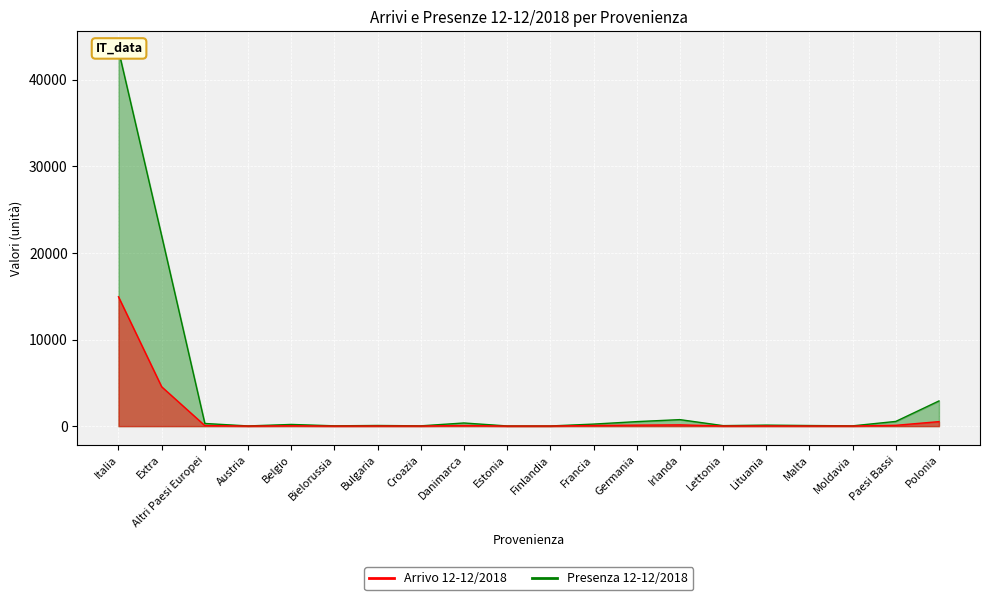

Is the value of Presenza 12-12/2018 at Bielorussia greater than the value of Arrivo 12-12/2018 at Lettonia?

Yes